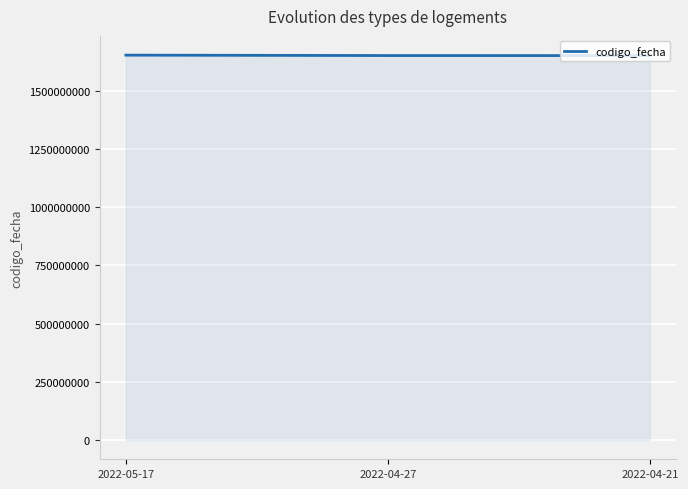

Where does the data first go above 1651231159?

2022-05-17